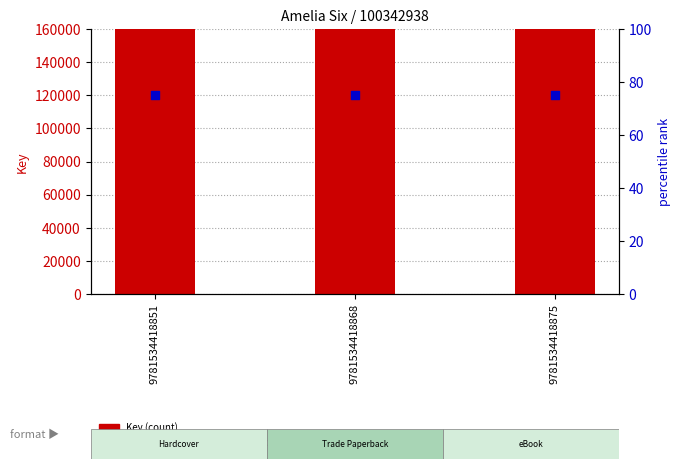

Which series has the largest Y range (max minus min)?

Key (count)